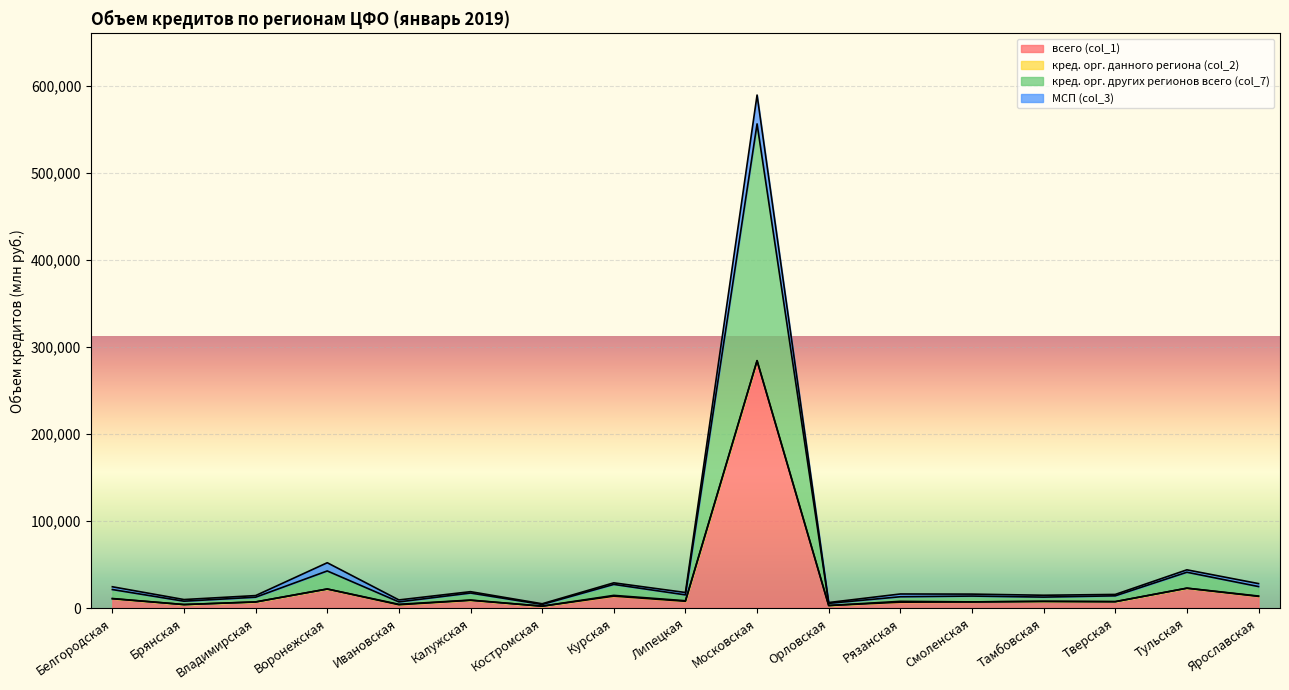

At which label does всего (col_1) reach its peak?

Московская